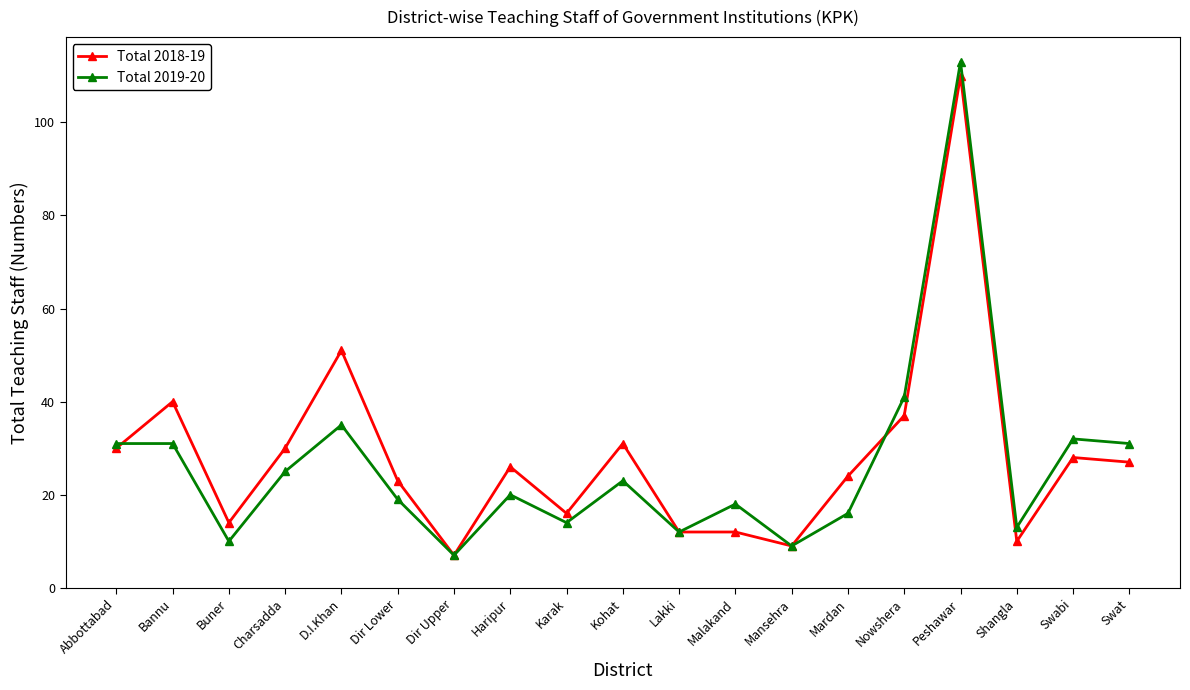

Rank the series by their average value, from highest to lowest.

Total 2018-19, Total 2019-20